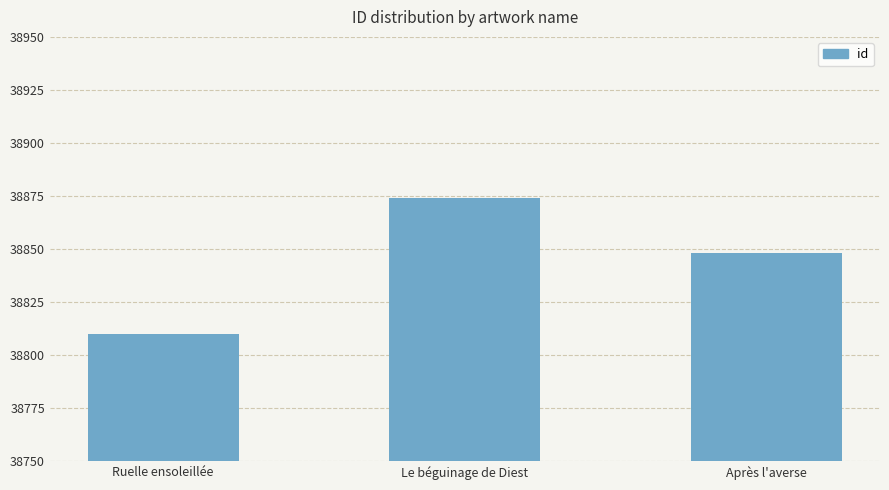

What is the difference between the values at Après l'averse and Le béguinage de Diest?

26